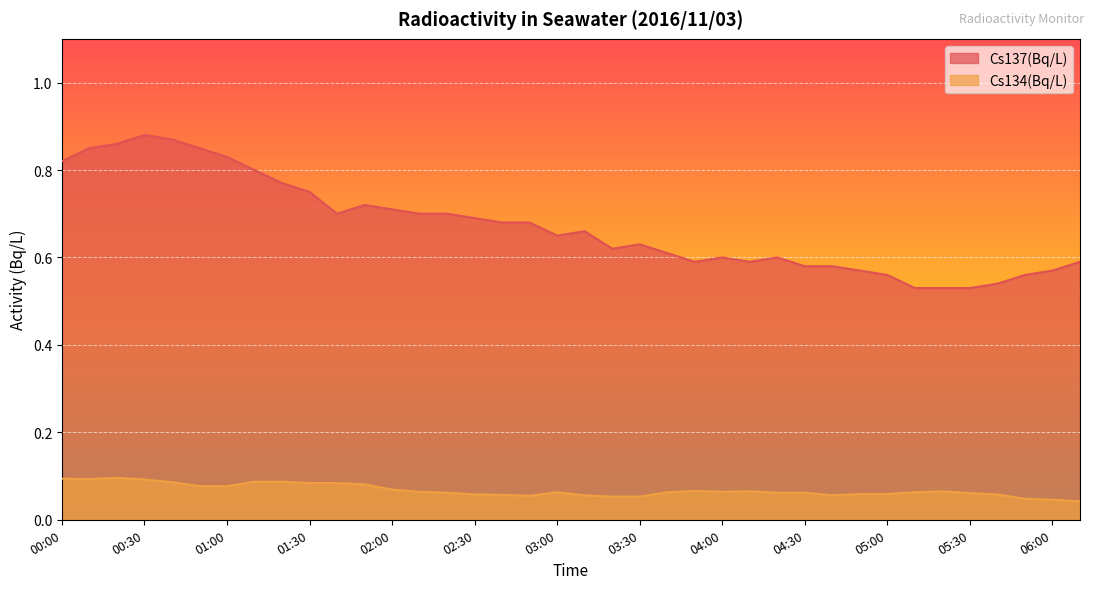

How many interior local peaks does the Cs134(Bq/L) series have?

5